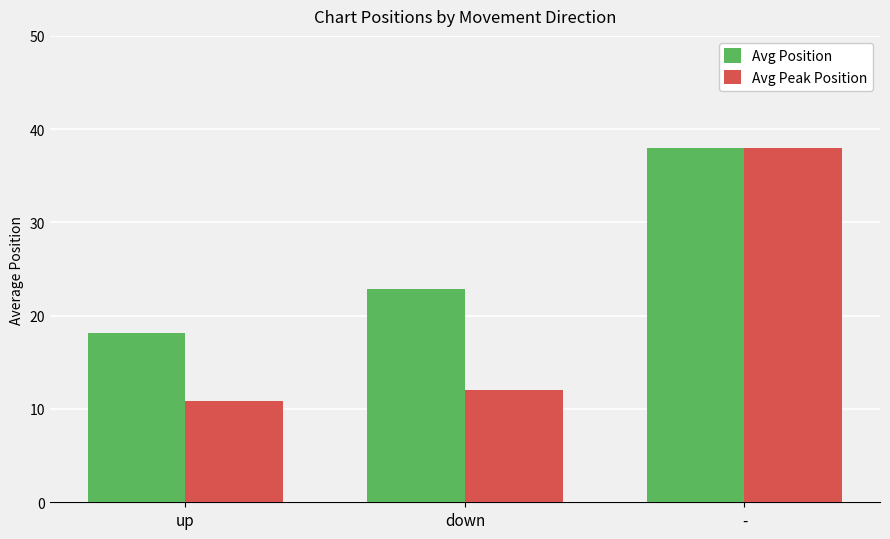

Which series changed the most between up and -?

Avg Peak Position